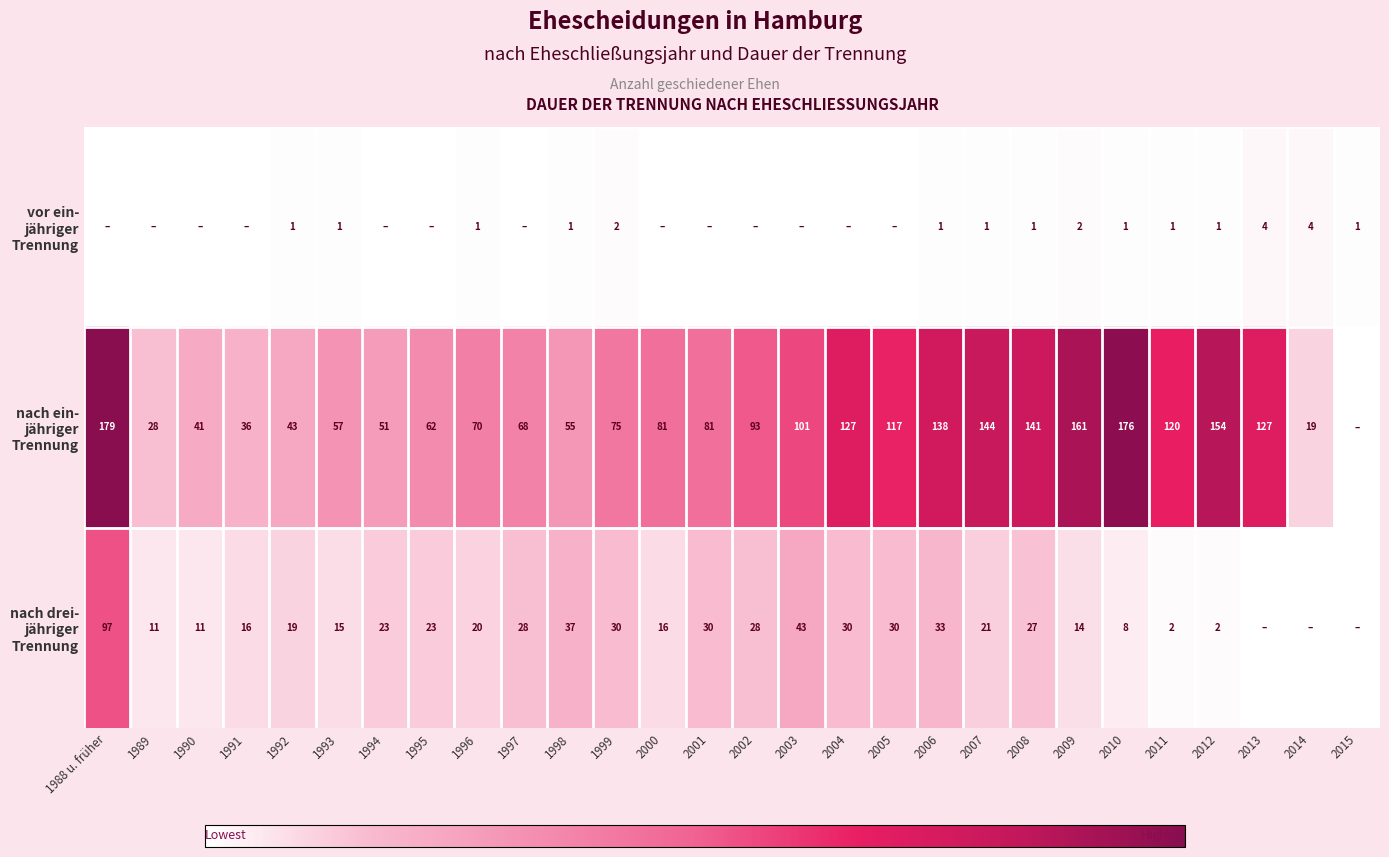

What is the total value across all series at 1992?

63